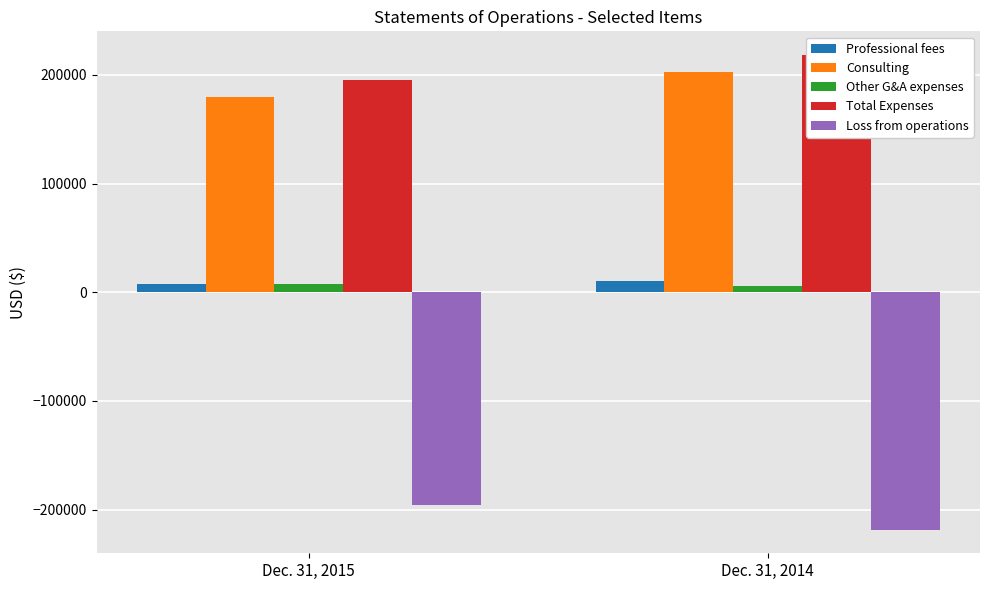

True or false: Loss from operations has a value of -381794 at Dec. 31, 2014.

False